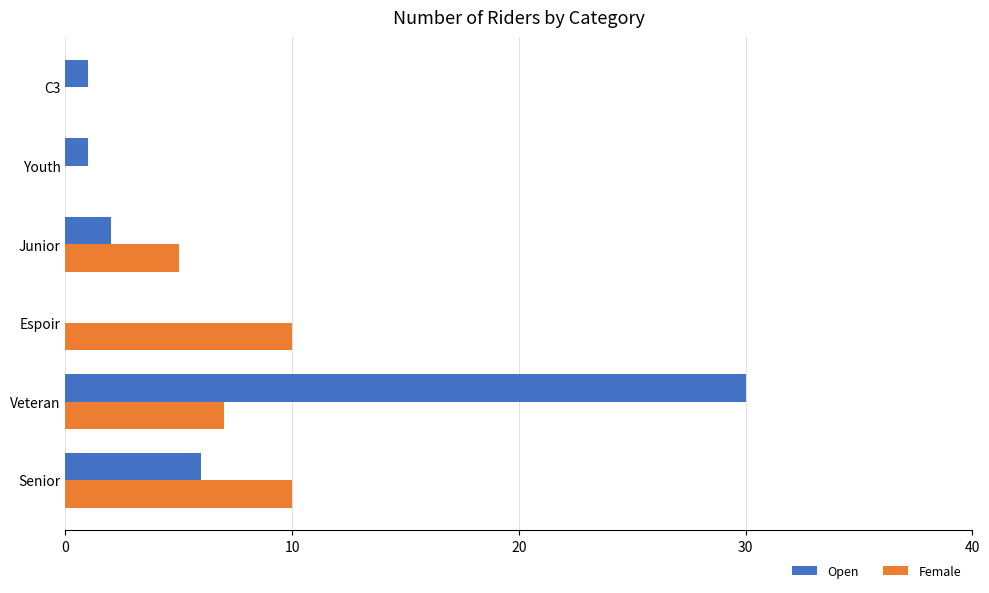

The value of Open at Veteran is 17. True or false?

False